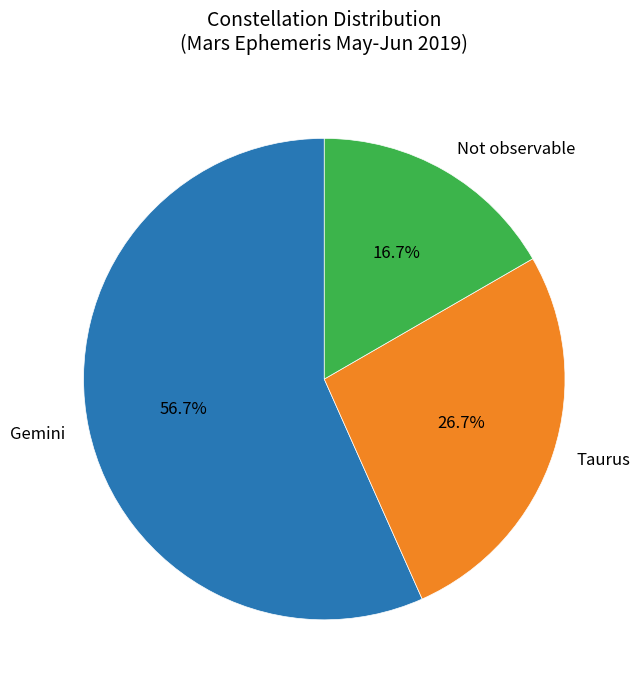

To the nearest percent, what is the difference between the Gemini and Taurus slice percentages?

30%